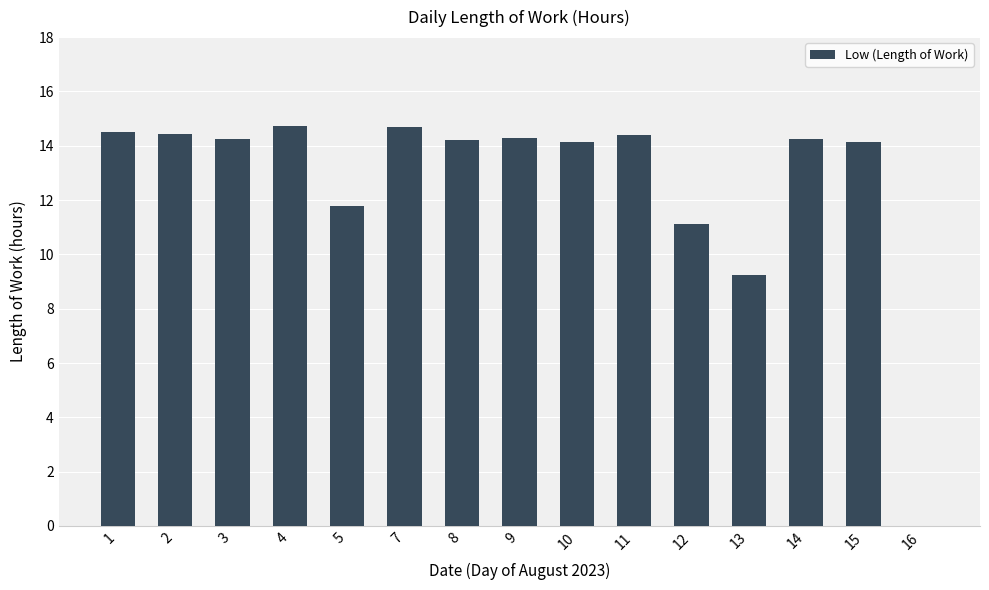

The value at 3 is 14.3. True or false?

True